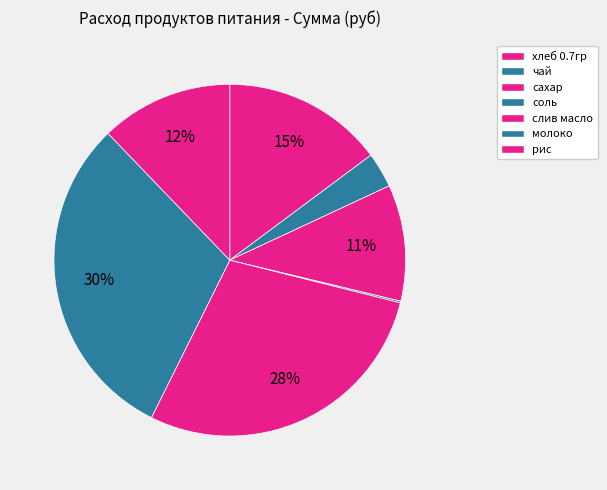

To the nearest percent, what percentage of the pie is чай?

3%